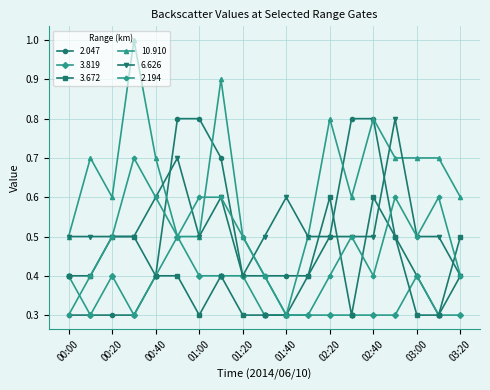

True or false: 2.194 has more than 1 points higher than both neighbors.

True